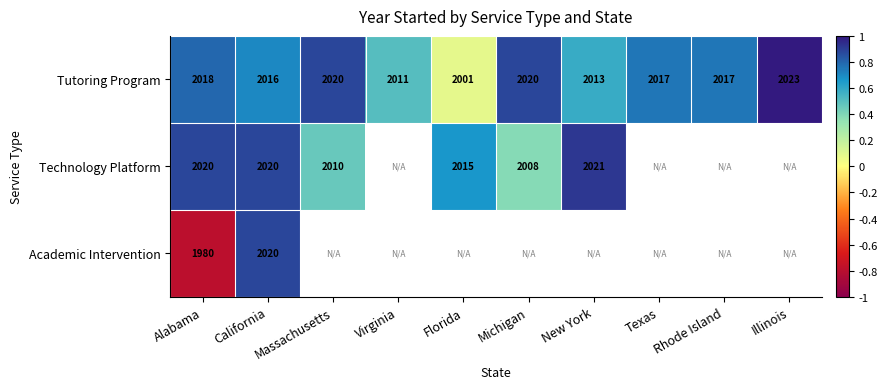

Is the value of Technology Platform at Alabama greater than the value of Tutoring Program at Illinois?

No